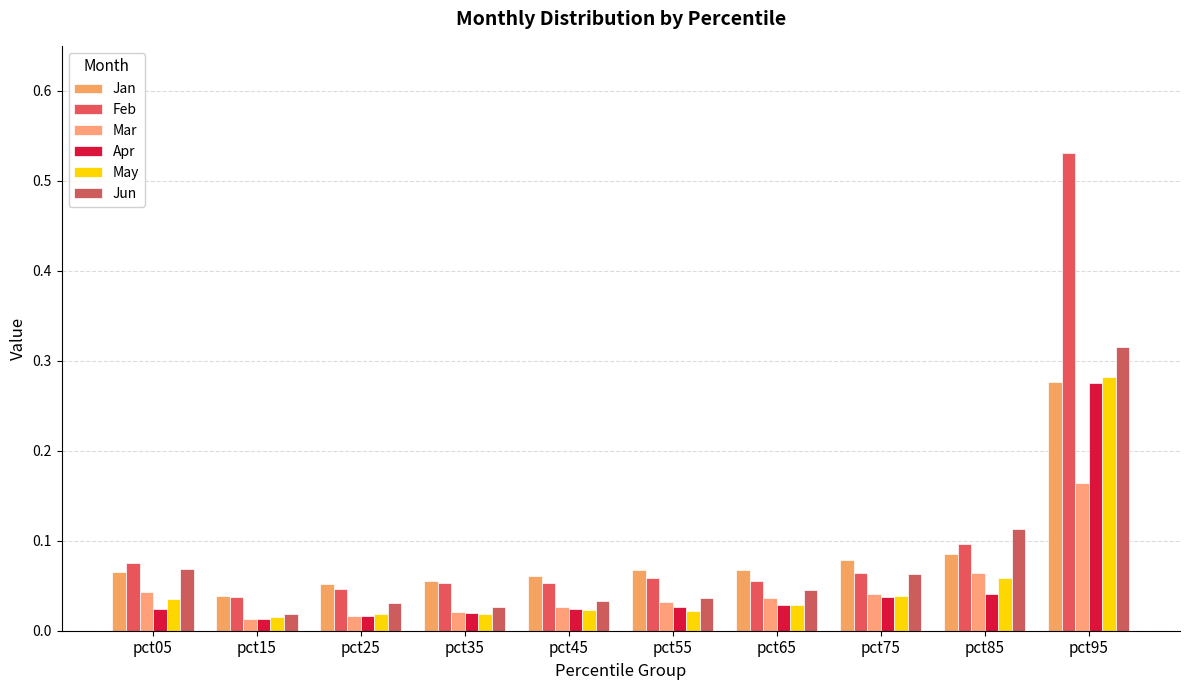

What is the sum of the Jun values at pct05 and pct25?

0.1